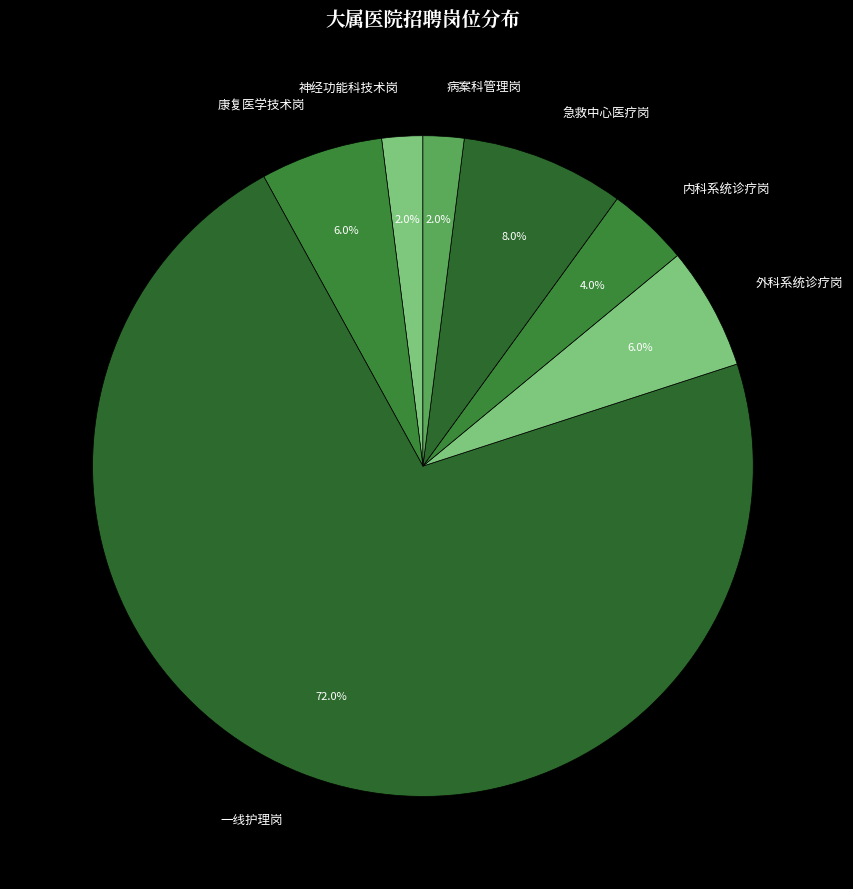

How many segments does this pie chart have?

7